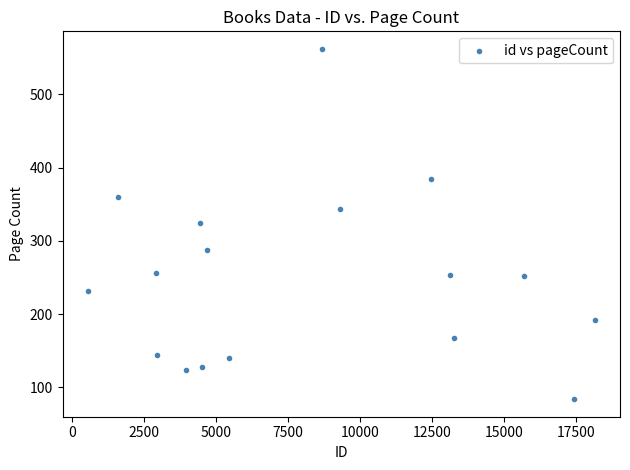

What is the range of X values (max minus min)?

17582